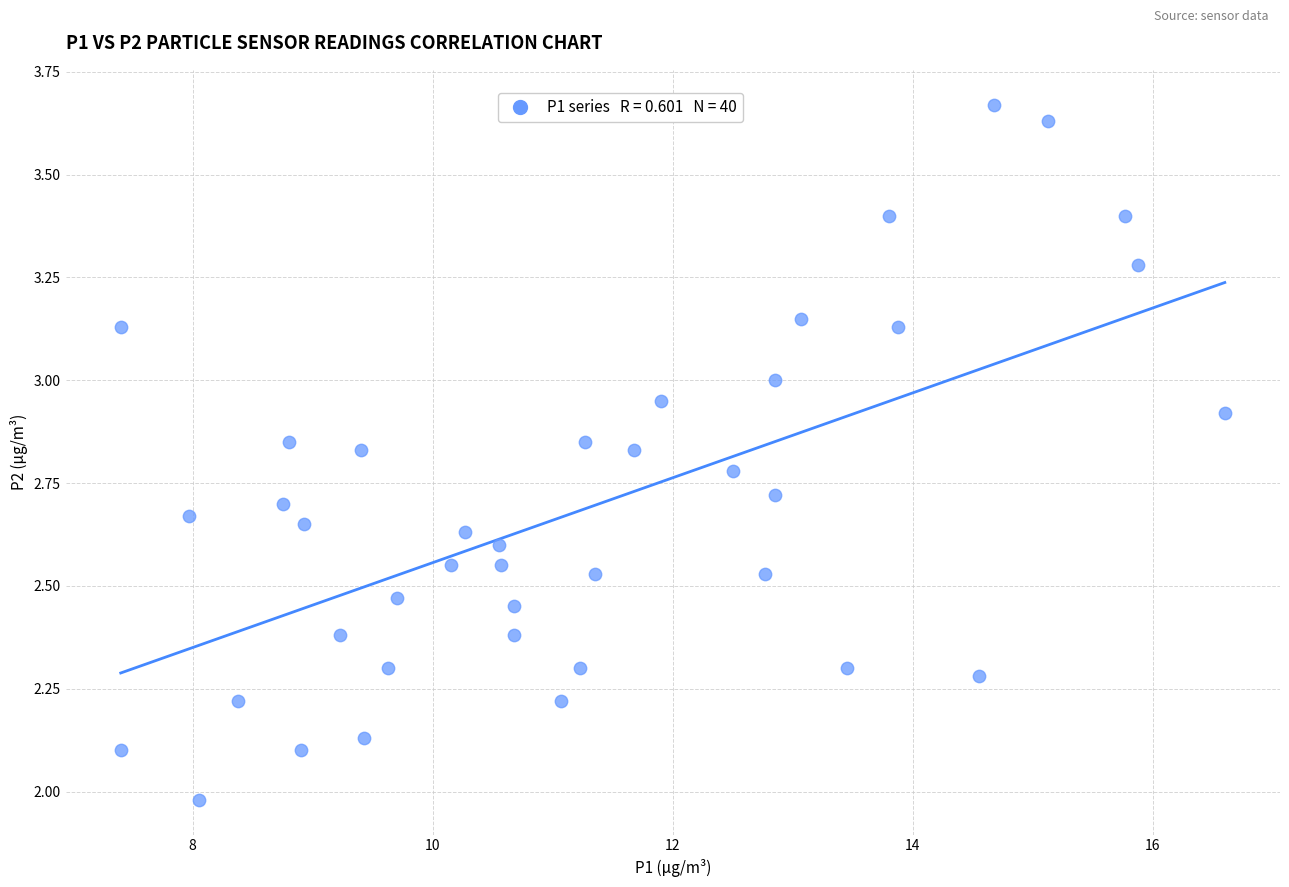

What is the range of X values (max minus min)?

9.2